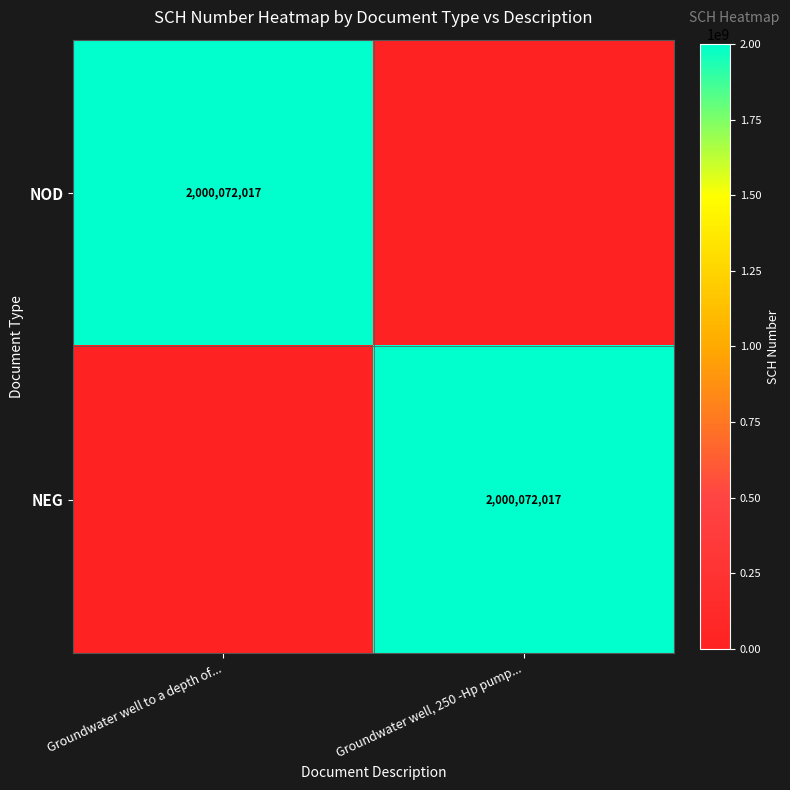

The value of NEG at Groundwater well, 250 -Hp pump... is 2000072017. True or false?

True